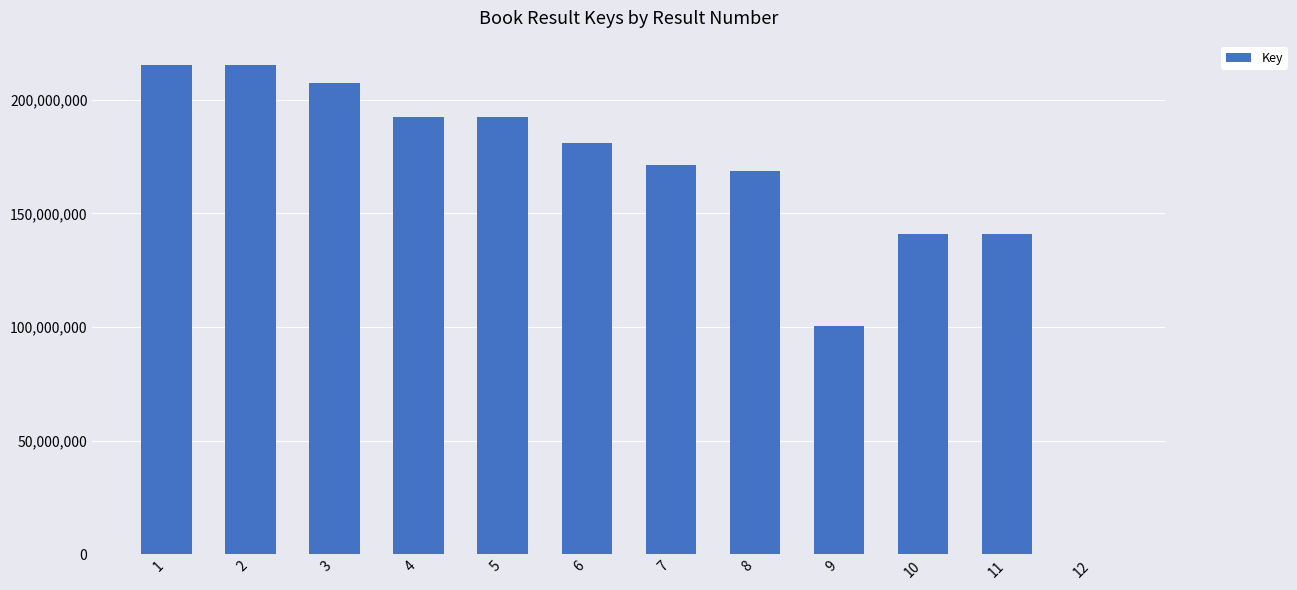

What is the greatest value displayed?

215302648